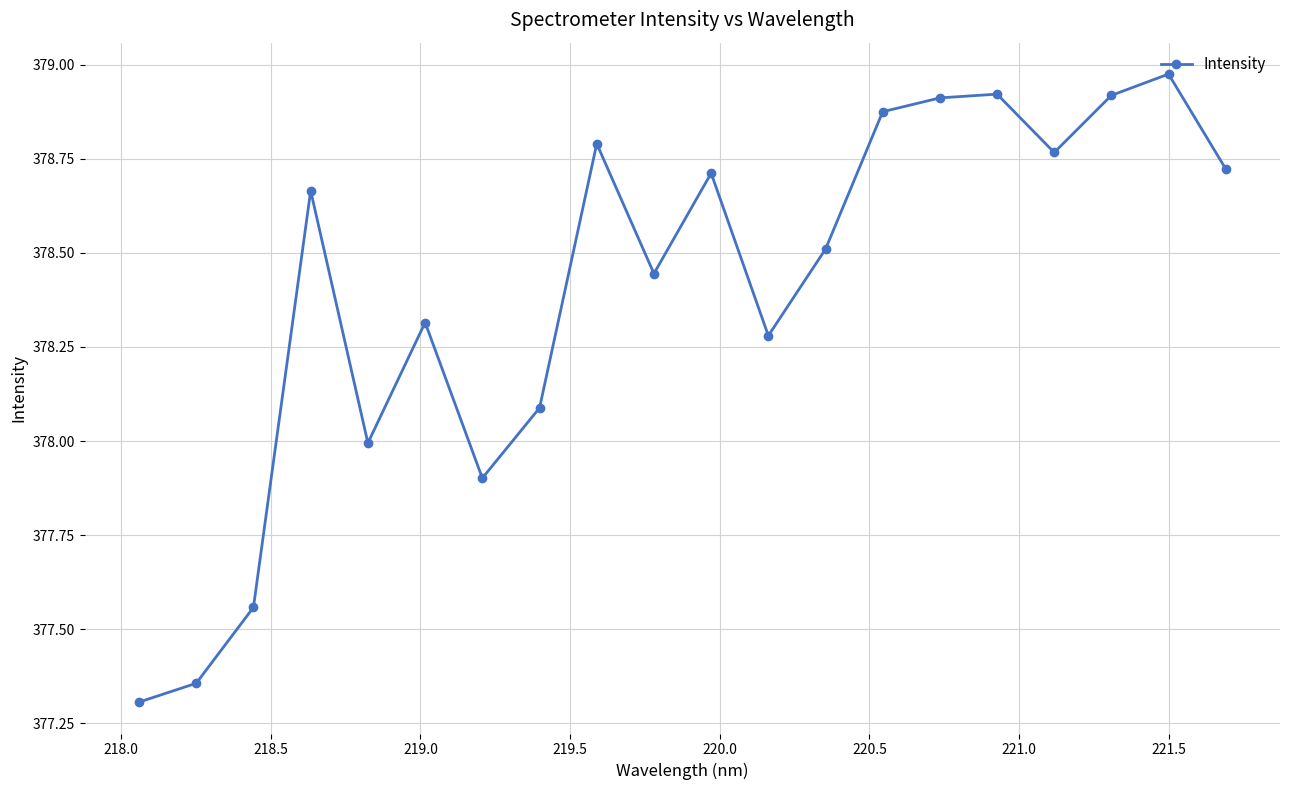

What is the sum of all values?

7568.0